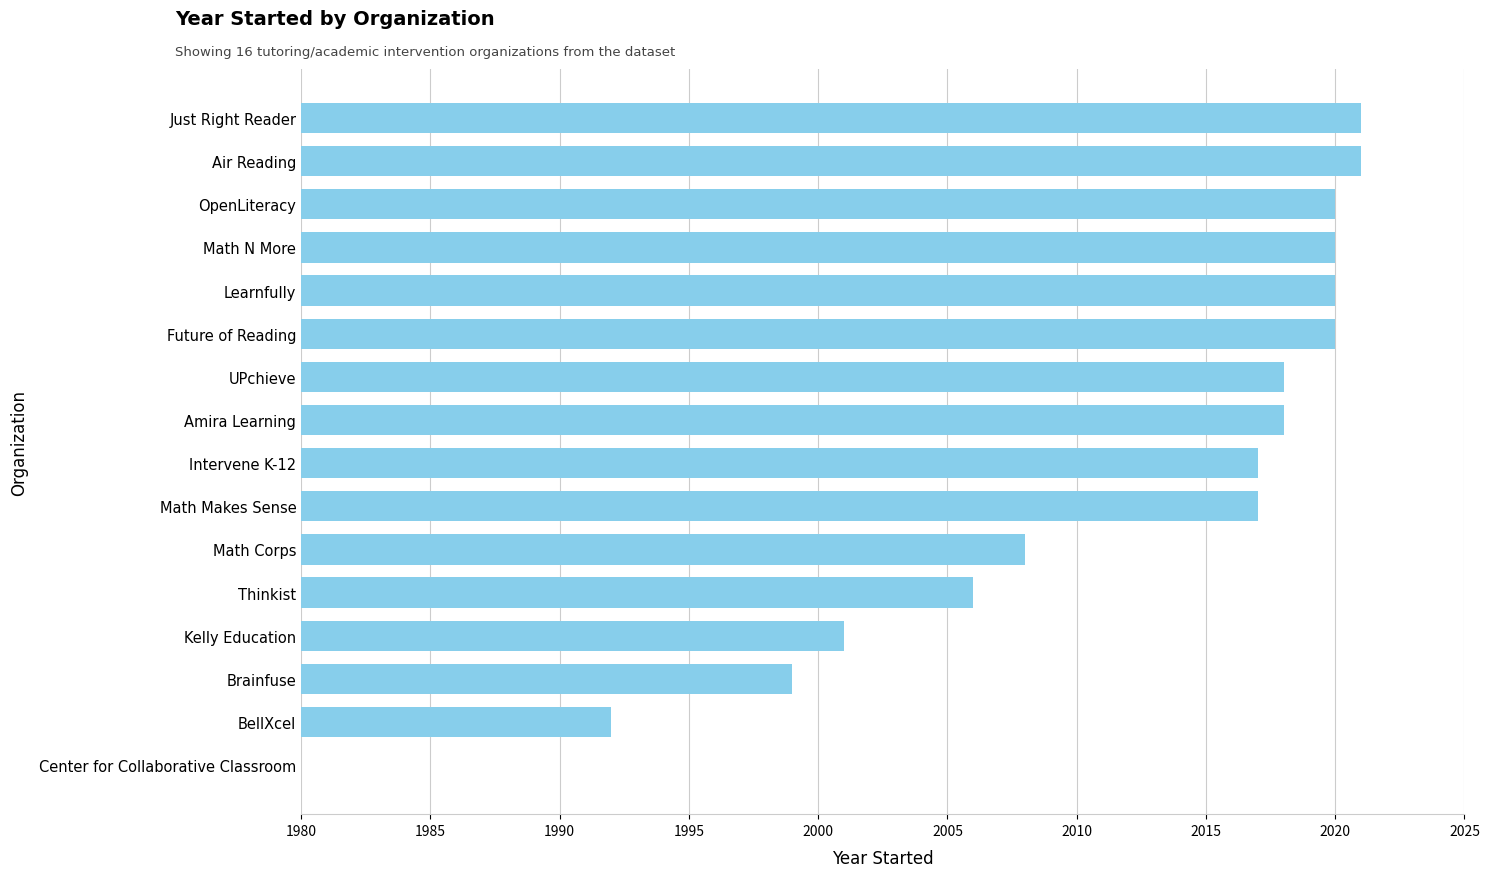

What is the change in value from Kelly Education to Learnfully?

+19